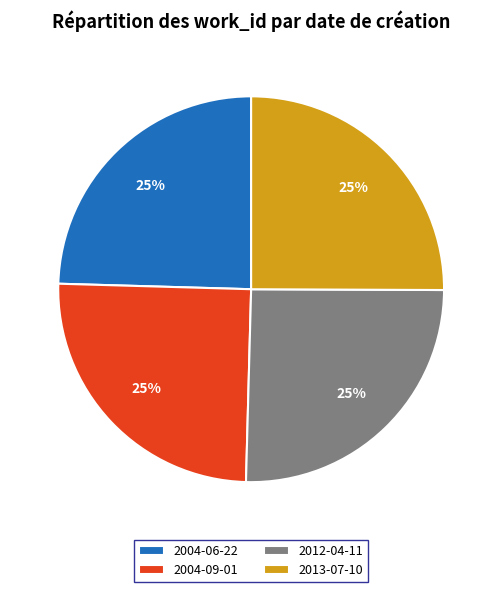

What percentage is the 2004-09-01 slice, to the nearest percent?

25%